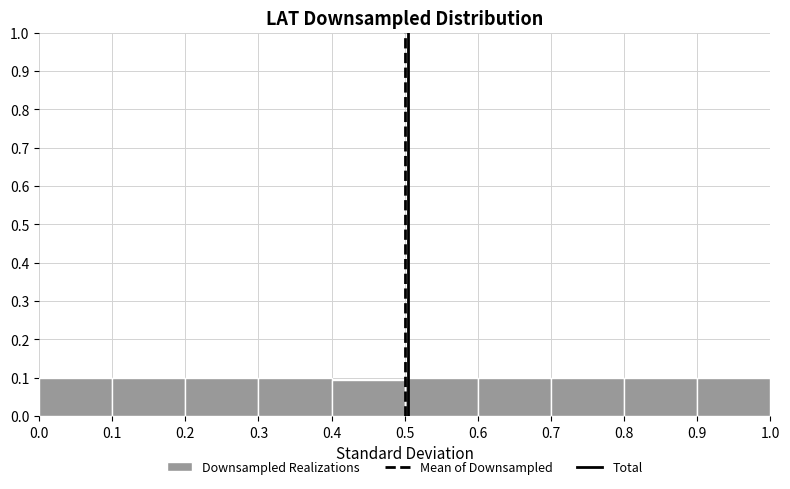

Reading left to right, transcribe this chart: for each bar, give the range it covers on the x-axis and its height. The values are not printed on the chart, so give them approximately, as read against the axis.

0.0 to 0.1: 0.10
0.1 to 0.2: 0.10
0.2 to 0.3: 0.10
0.3 to 0.4: 0.10
0.4 to 0.5: 0.09
0.5 to 0.6: 0.10
0.6 to 0.7: 0.10
0.7 to 0.8: 0.10
0.8 to 0.9: 0.10
0.9 to 1.0: 0.10